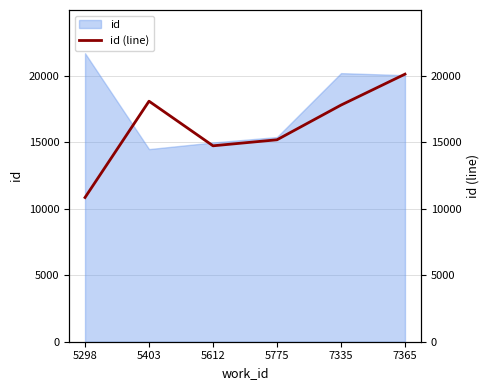

What is the smallest value displayed?

10855.5